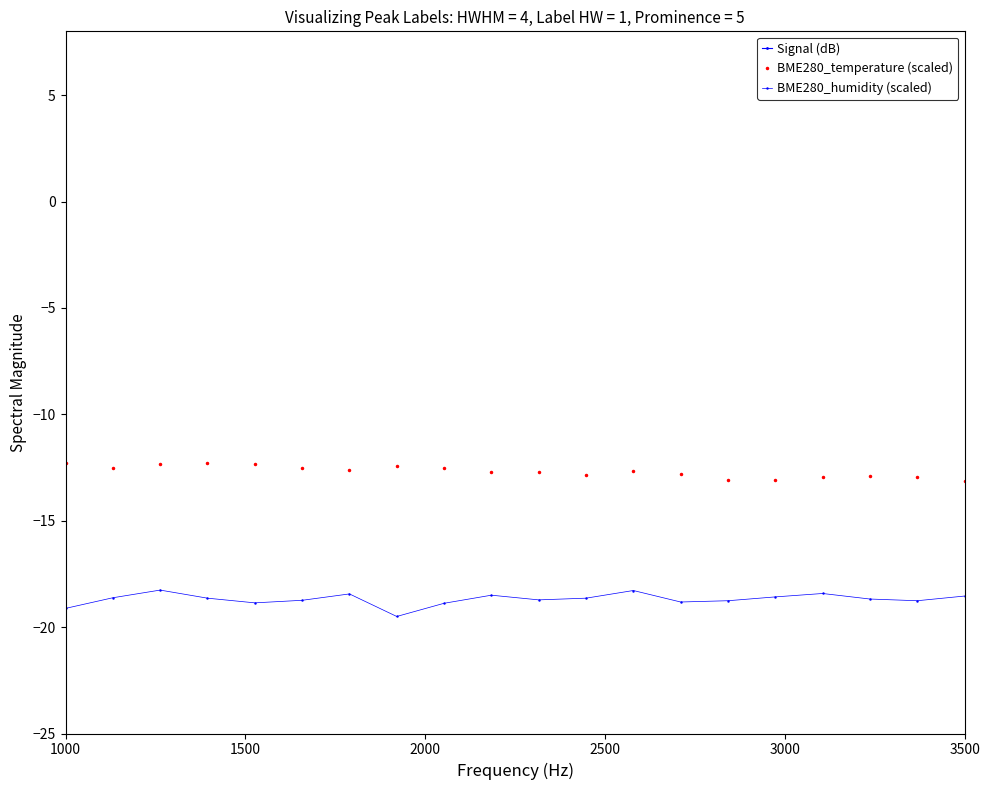

True or false: BME280_temperature (scaled) has a value of -18.9 at 1500.

False